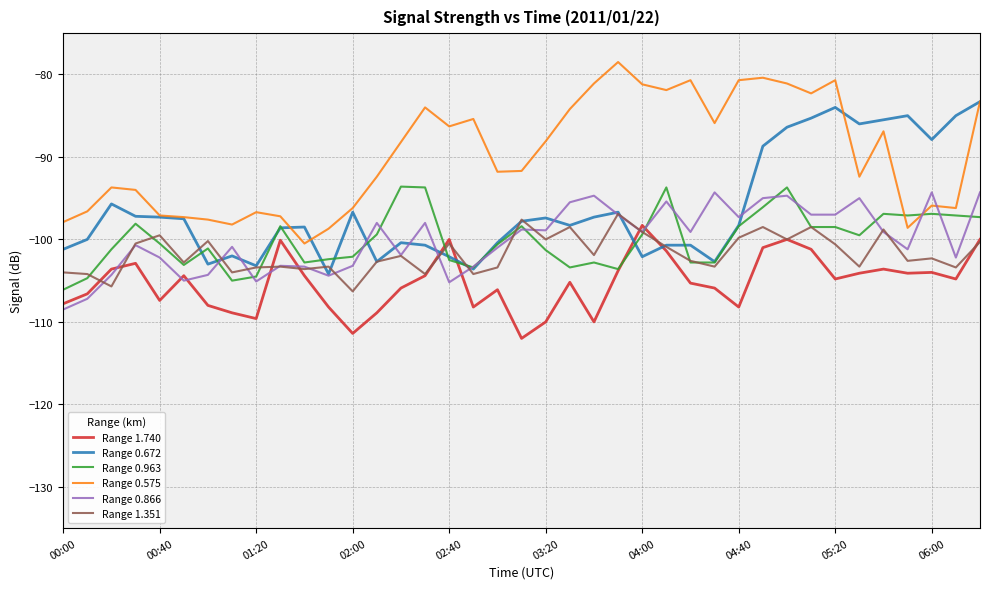

What is the sum of all Range 1.740 values?

-4104.5